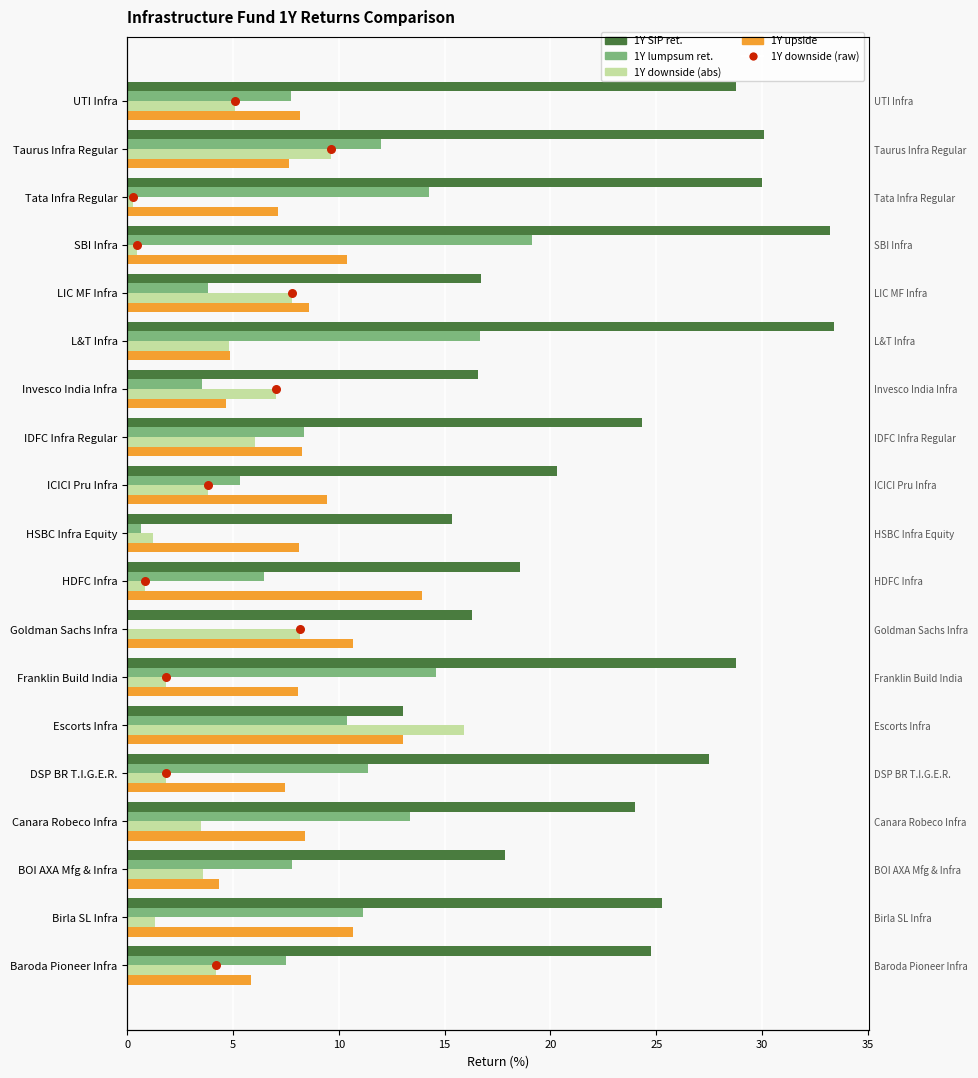

At how many categories does at least one series exceed 29?

4